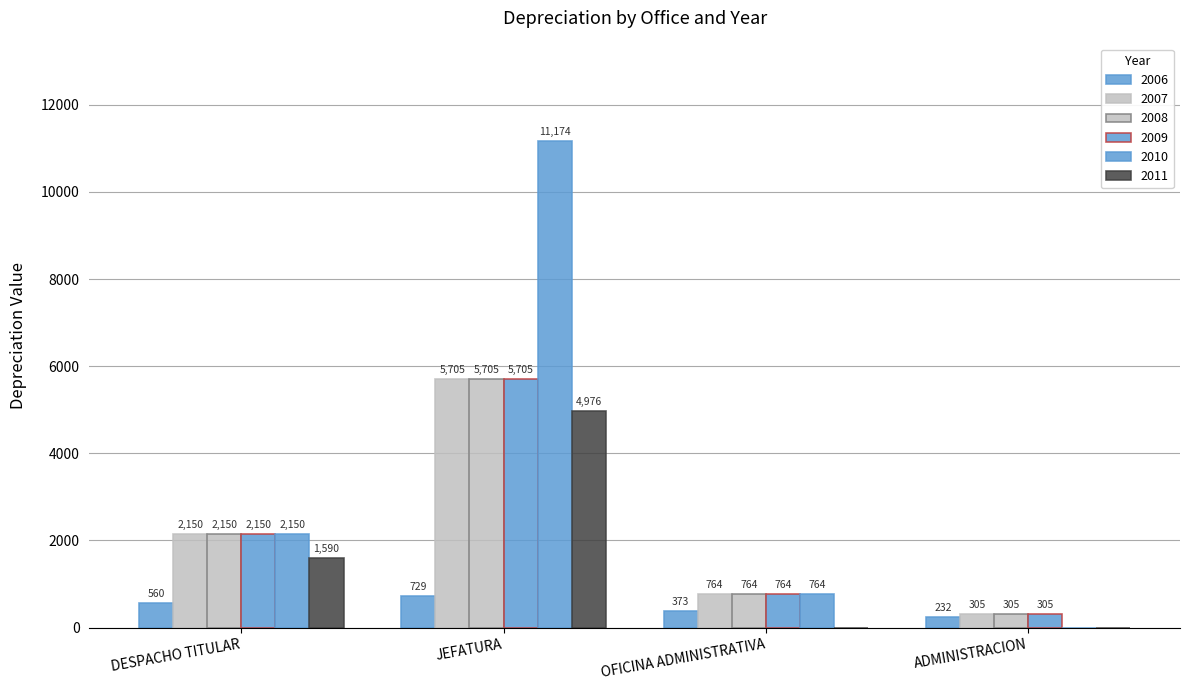

Rank the categories by 2010 value from highest to lowest.

JEFATURA, DESPACHO TITULAR, OFICINA ADMINISTRATIVA, ADMINISTRACION